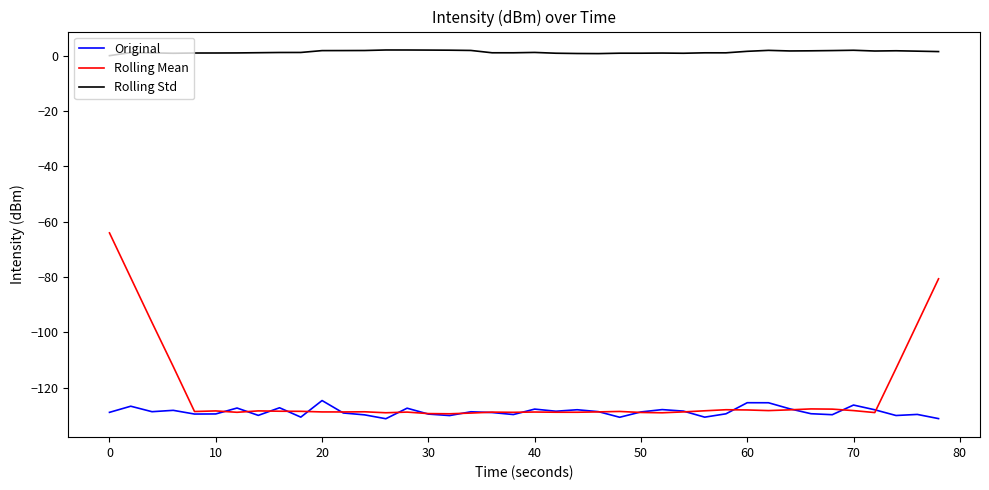

Which series has the largest total across all categories?

Rolling Std